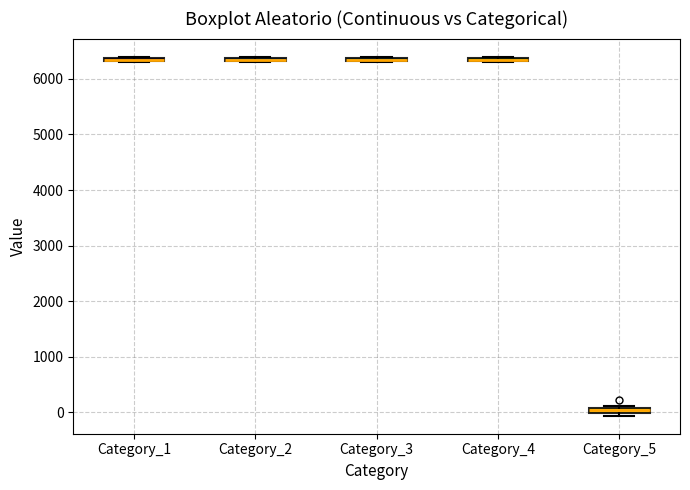

Where is the lower edge of the box for Category_2 on the y-axis? The values are not printed on the chart, so give them approximately, as read against the axis.

6300